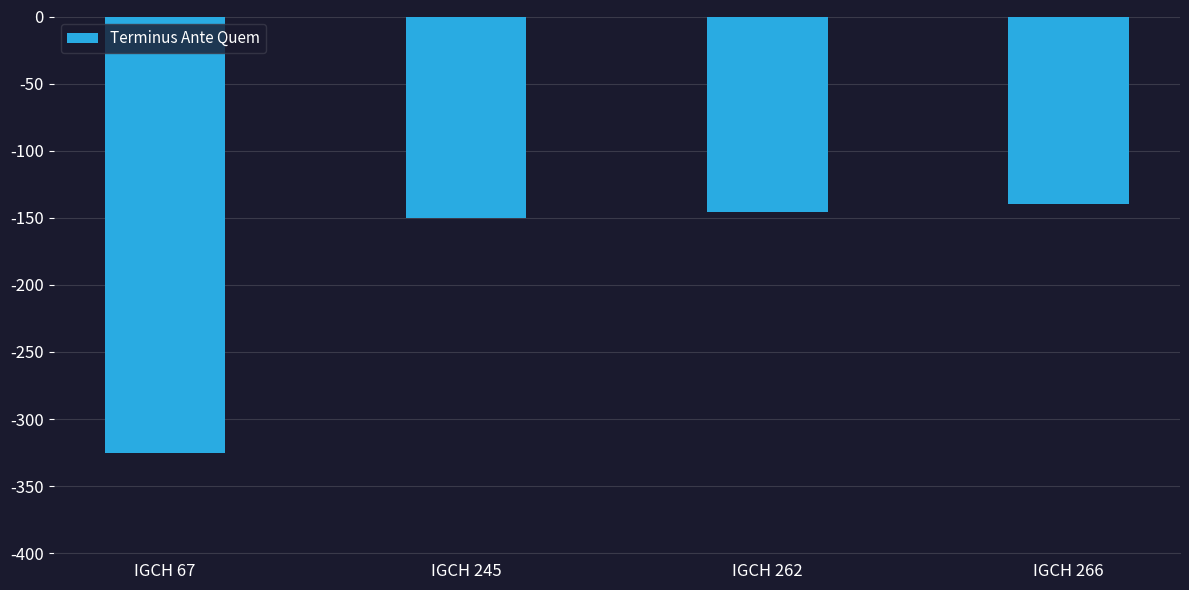

The value at IGCH 67 is -532. True or false?

False